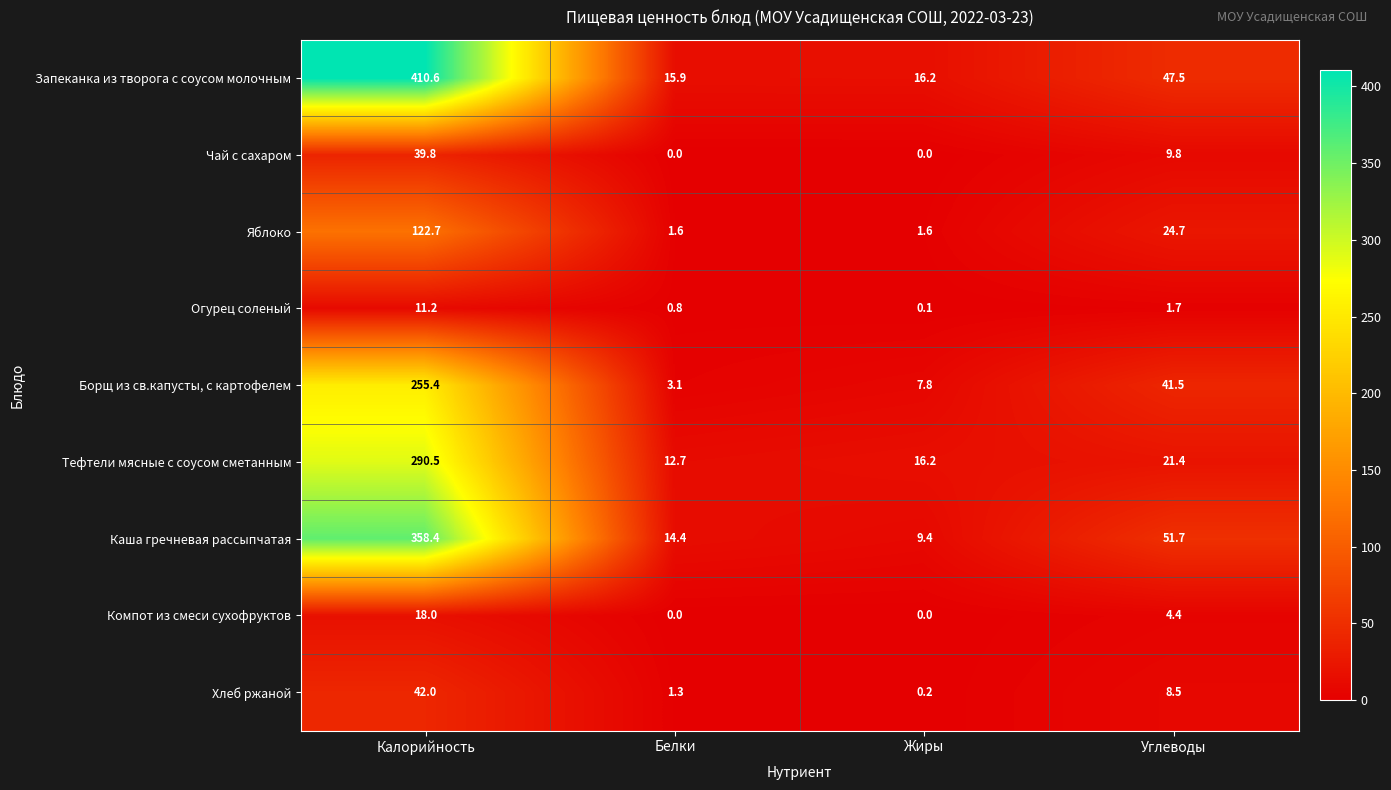

What is the difference between the maximum and minimum values in the Огурец соленый series?

11.1